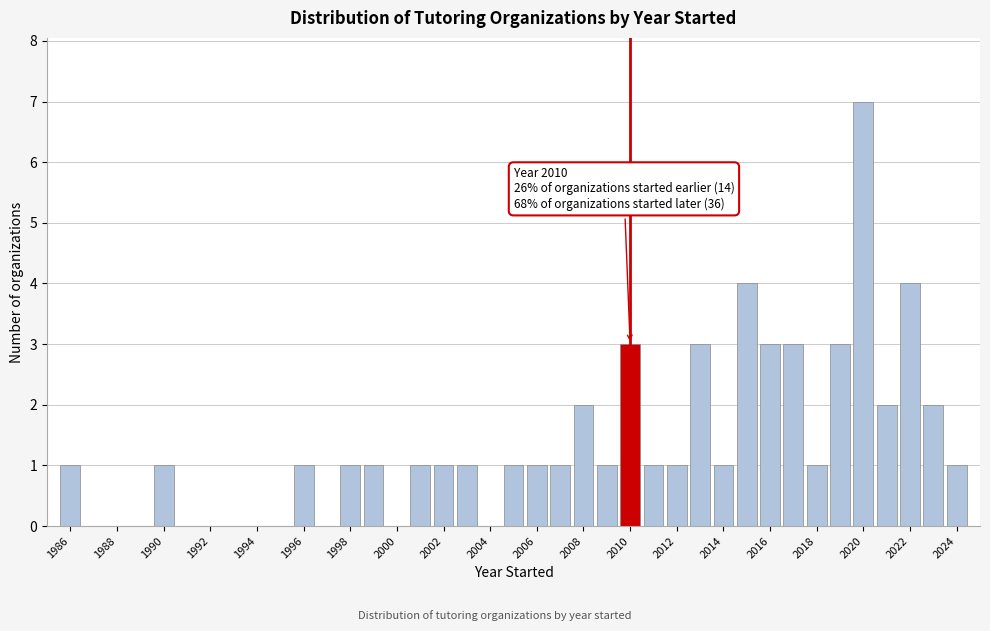

Which range on the x-axis has the tallest bar?

2019.5 to 2020.5